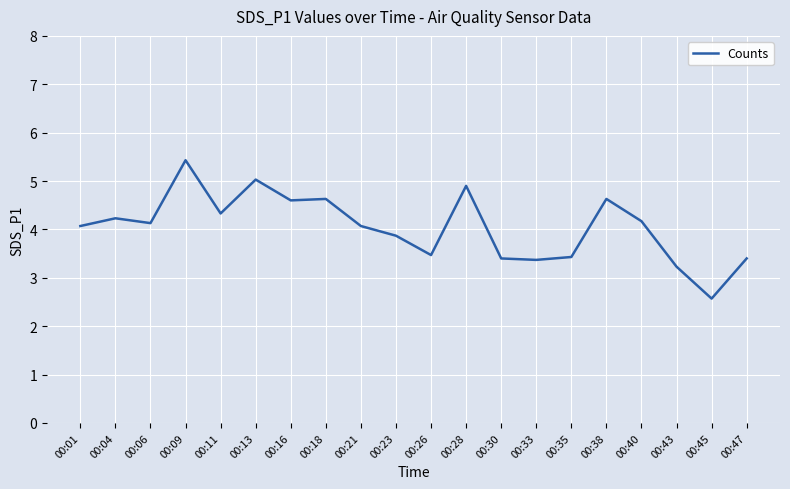

What is the difference between the second highest and minimum values?

2.5